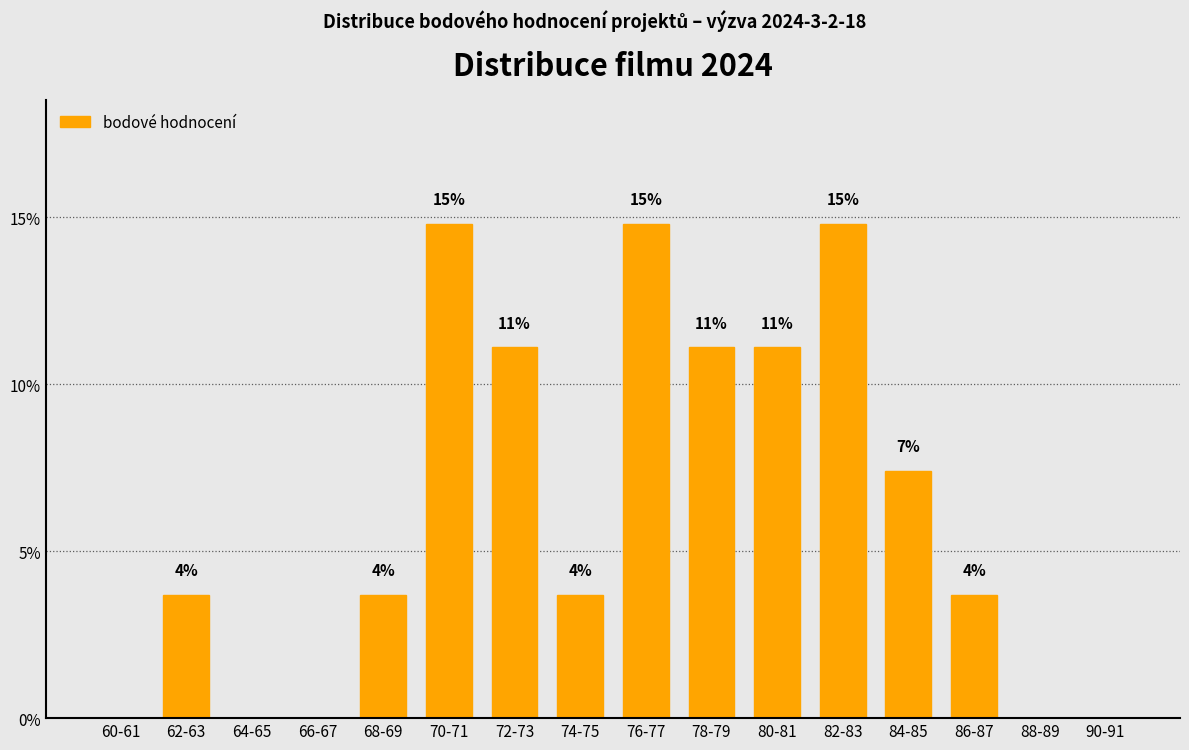

What position from the right is 60-61?

16